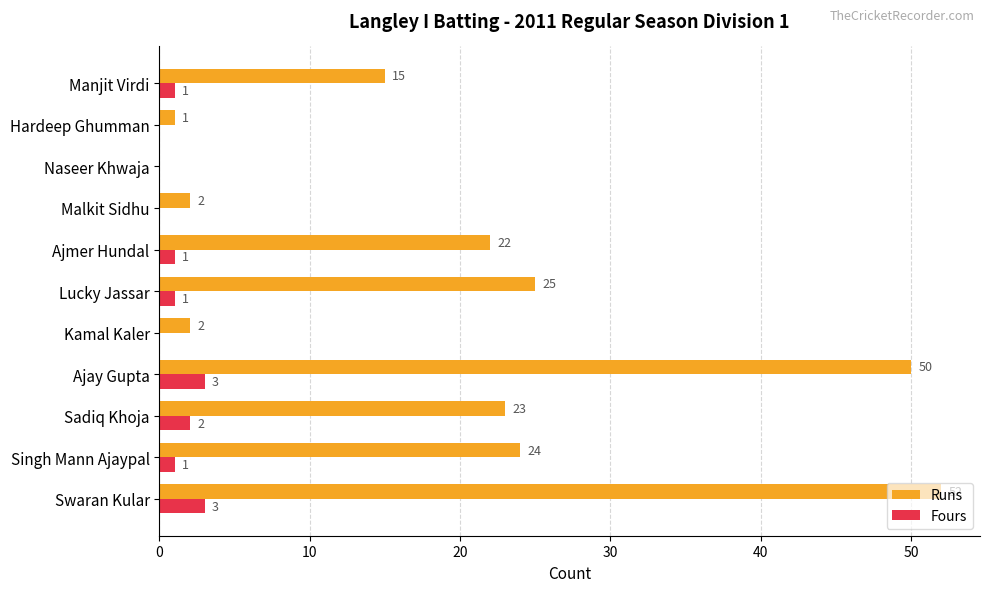

Which series changed the most between Singh Mann Ajaypal and Lucky Jassar?

Runs